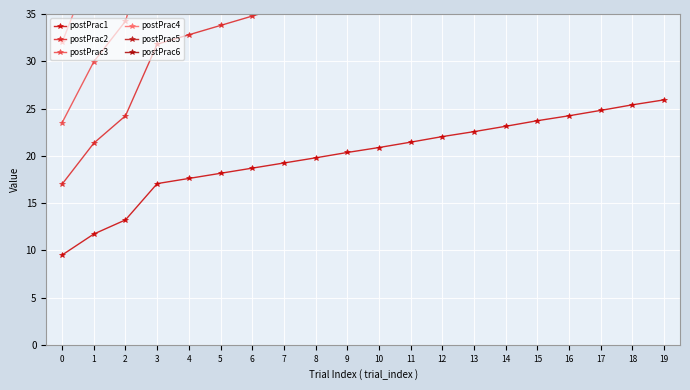

Which series has the largest total across all categories?

postPrac6